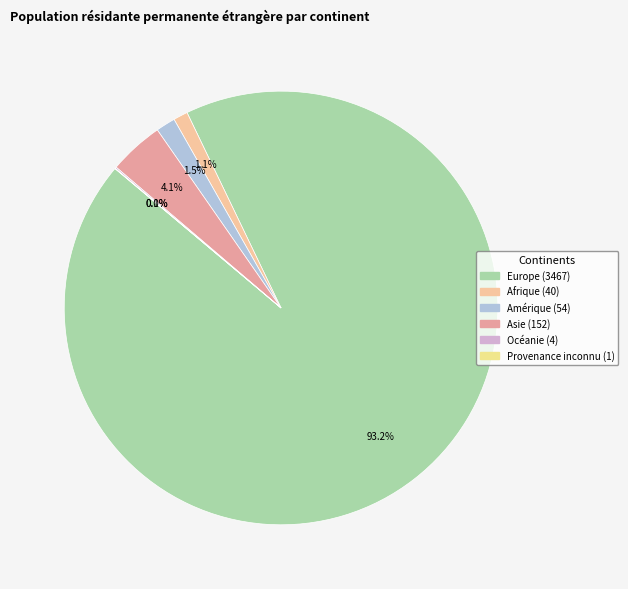

How many segments does this pie chart have?

6